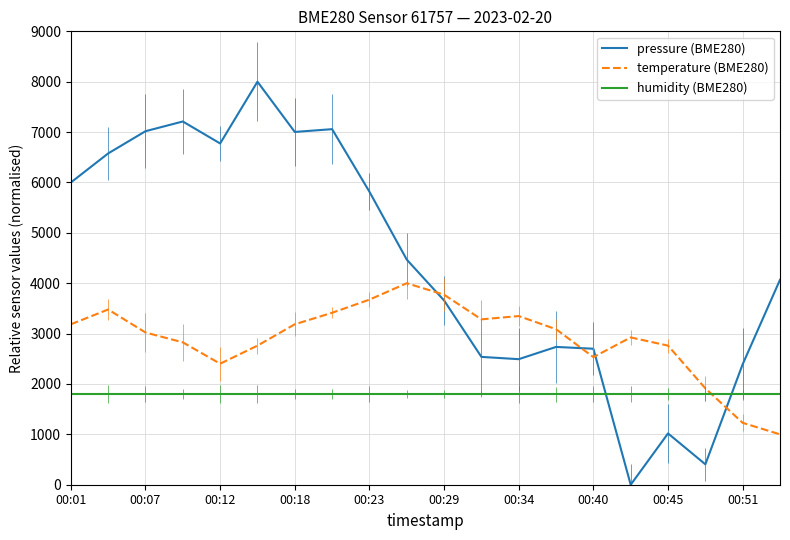

List the series in order of their peak value, highest first.

pressure (BME280), temperature (BME280), humidity (BME280)